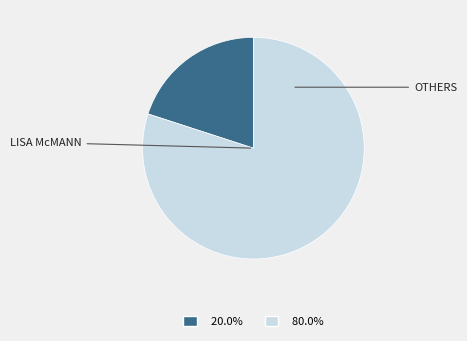

Is there a majority slice in this chart?

Yes